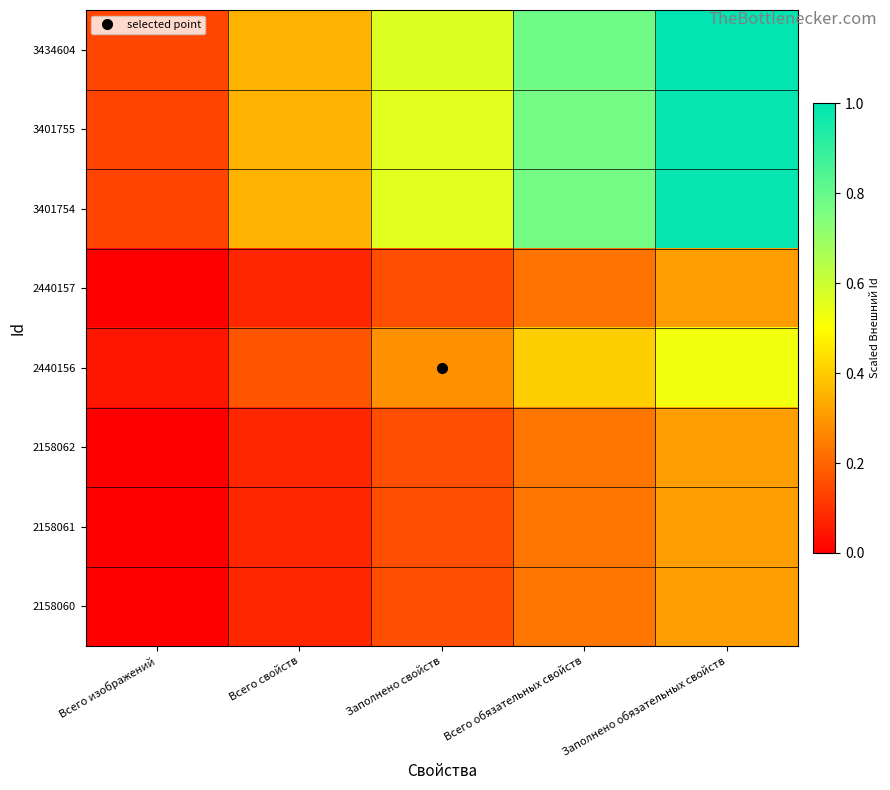

At Всего свойств, list the series in order from largest to smallest.

3434604, 3401754, 3401755, 2440156, 2158061, 2158062, 2158060, 2440157